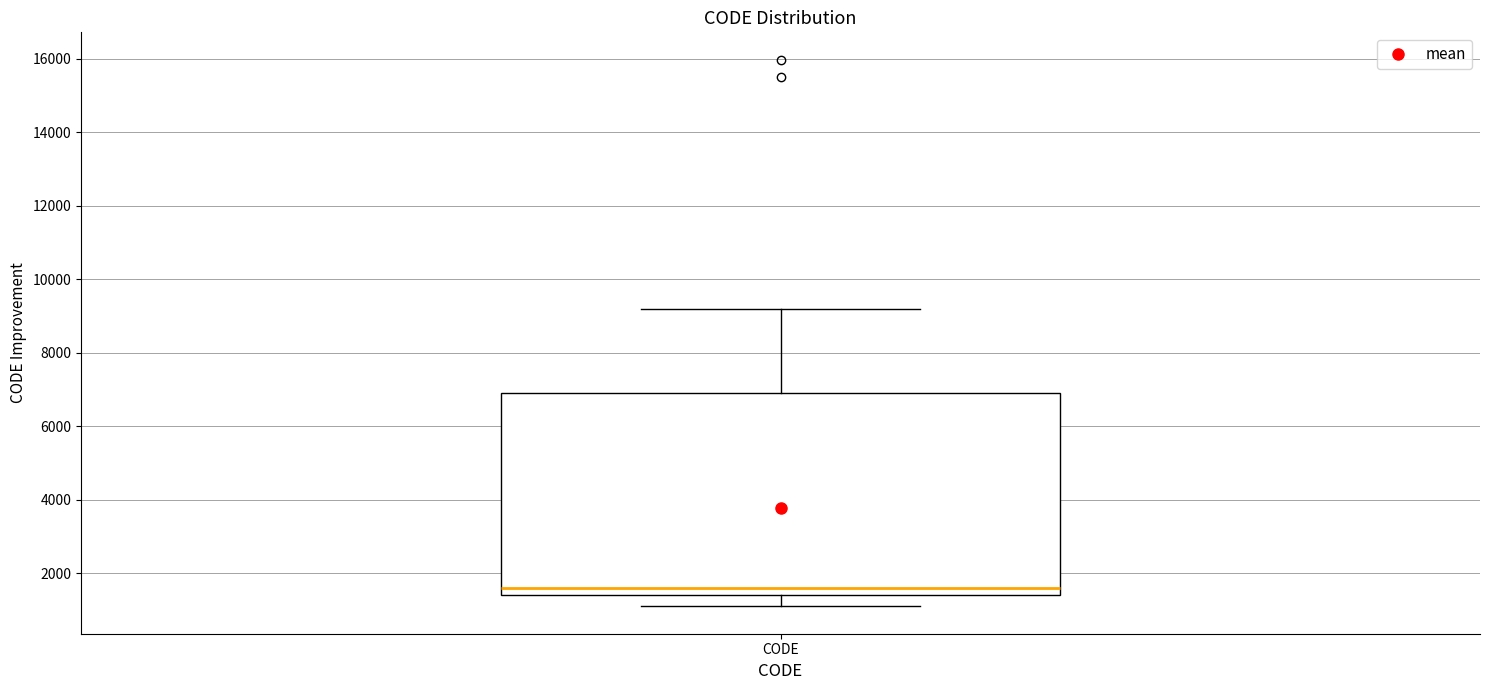

Transcribe this box plot: give where the median line is, the range the box spans, and where the two whiskers end, as read against the y-axis. The values are not printed on the chart, so give them approximately, as read against the axis.

median 1600, box 1400 to 6800, whiskers 1200 to 9200